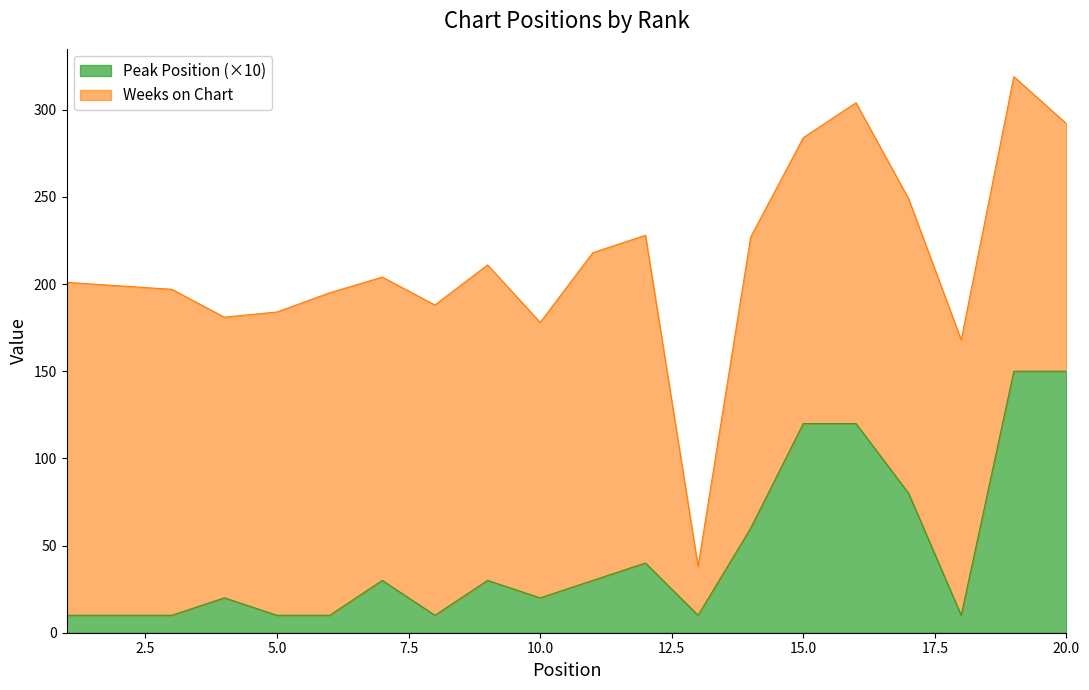

Does the chart have visible grid lines?

No